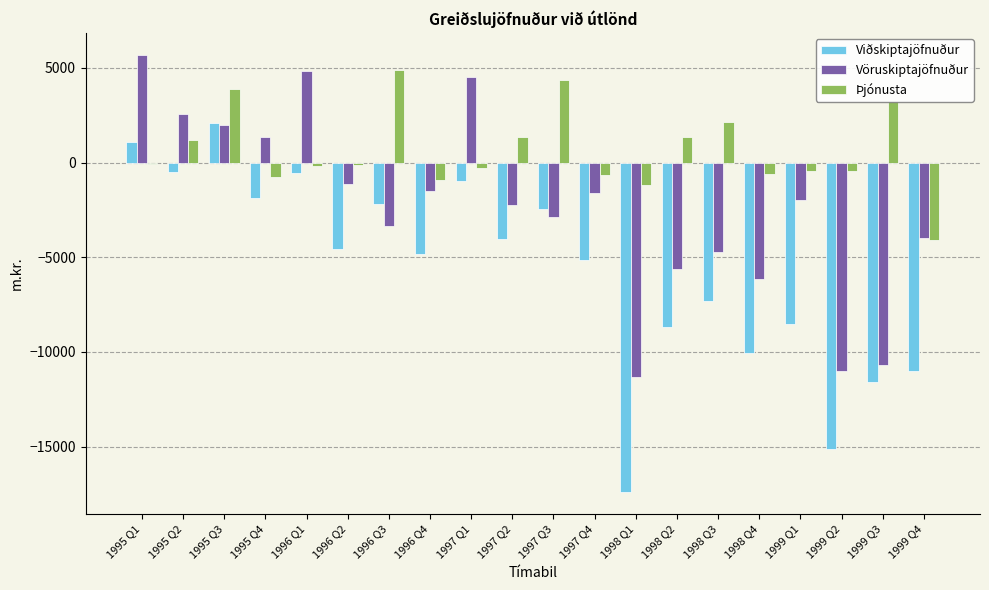

At which category is the sum across all series the highest?

1995 Q3